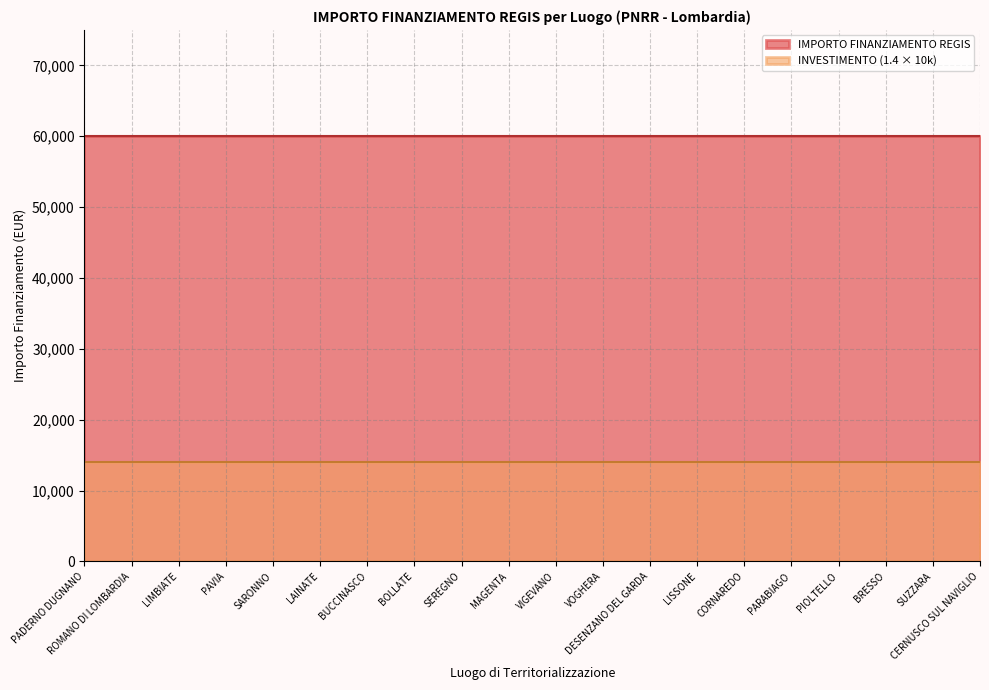

List the series in order of their overall mean, lowest first.

INVESTIMENTO (1.4 × 10k), IMPORTO FINANZIAMENTO REGIS